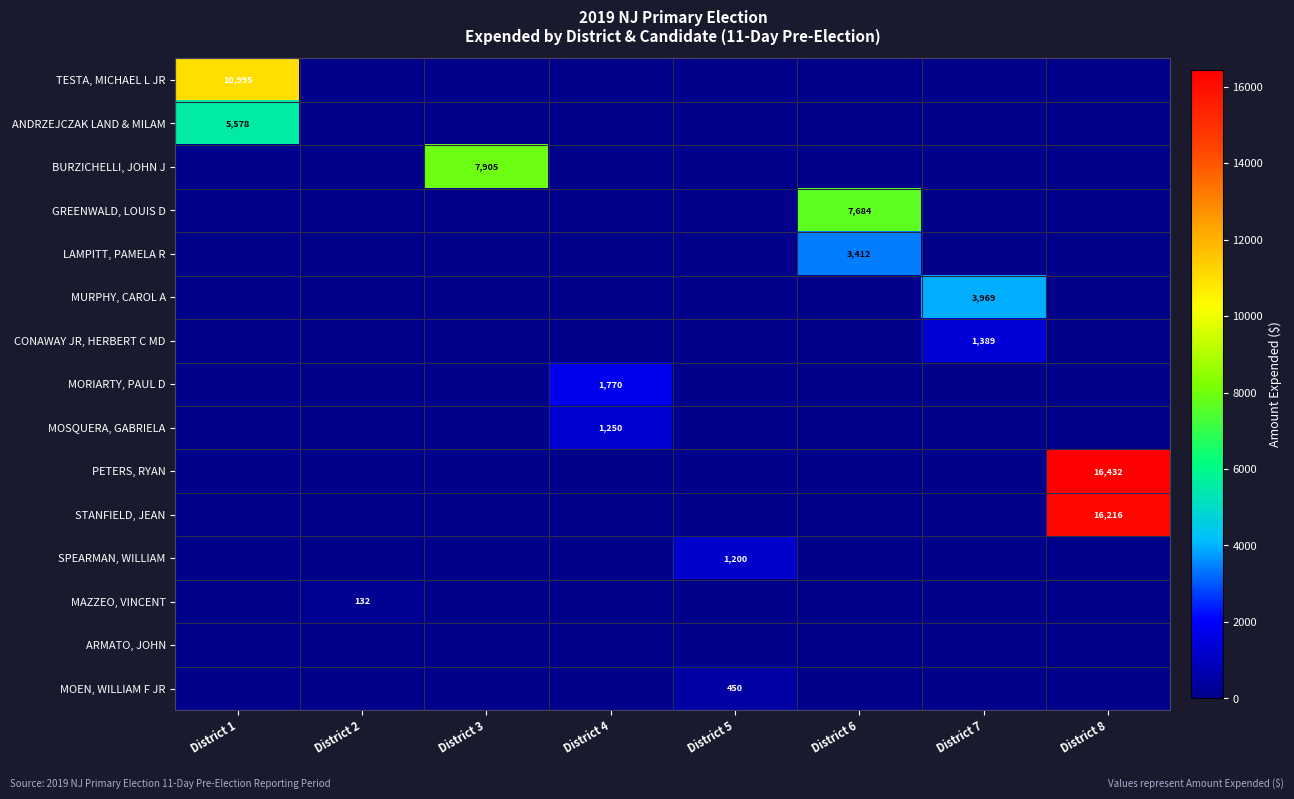

How many data points does each series have?

8